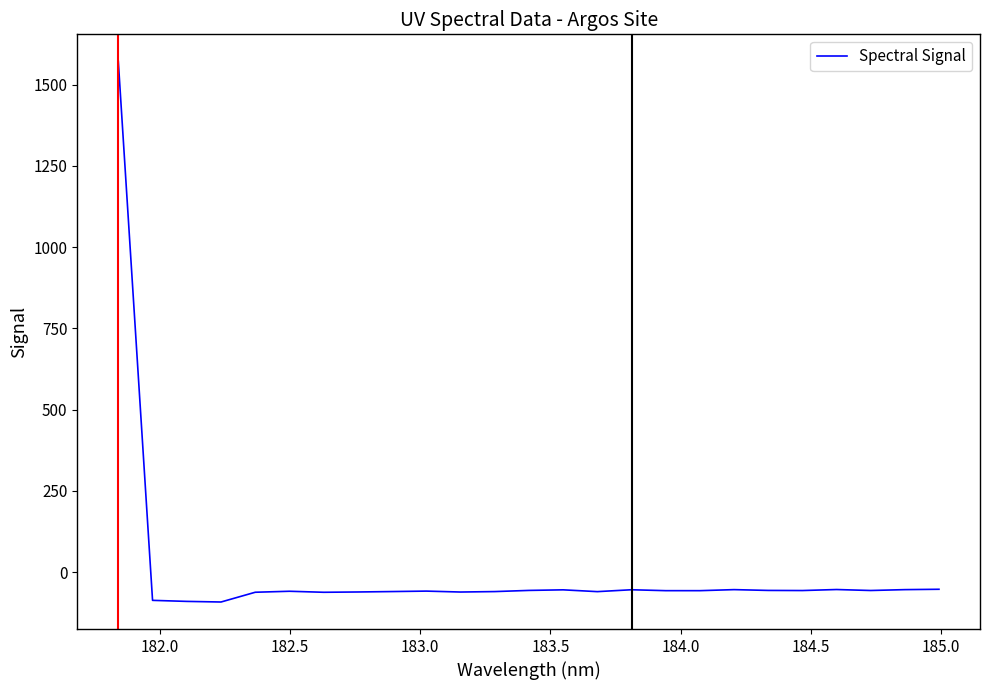

True or false: there are more than 1 points higher than both neighbors.

True